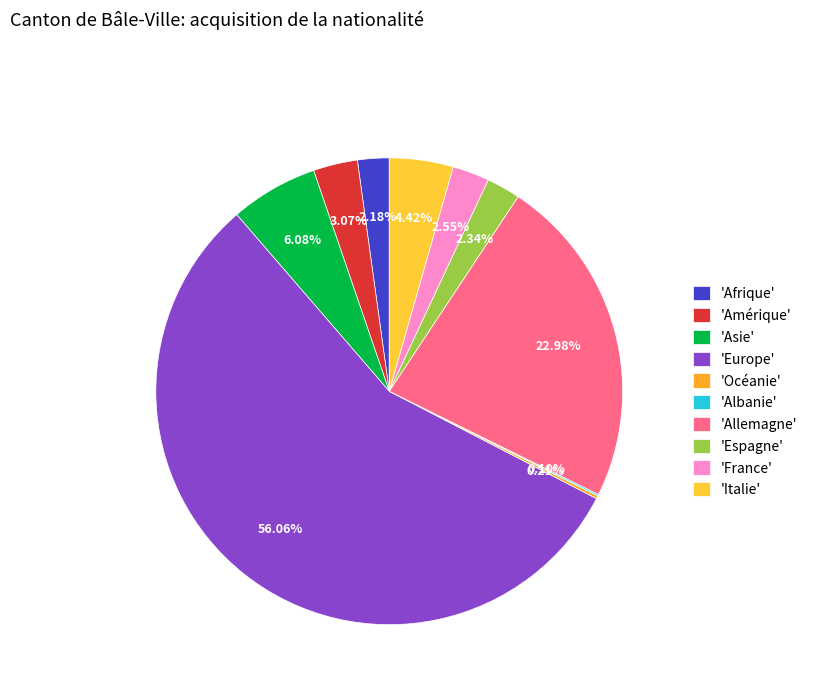

To the nearest percent, what is the average slice percentage?

10%